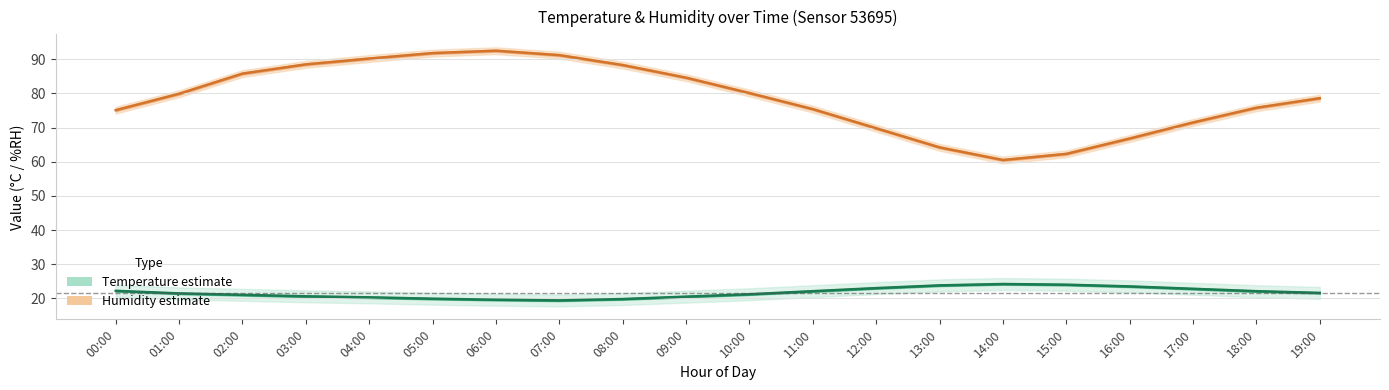

At which label does temperature_lower first exceed 21?

00:00